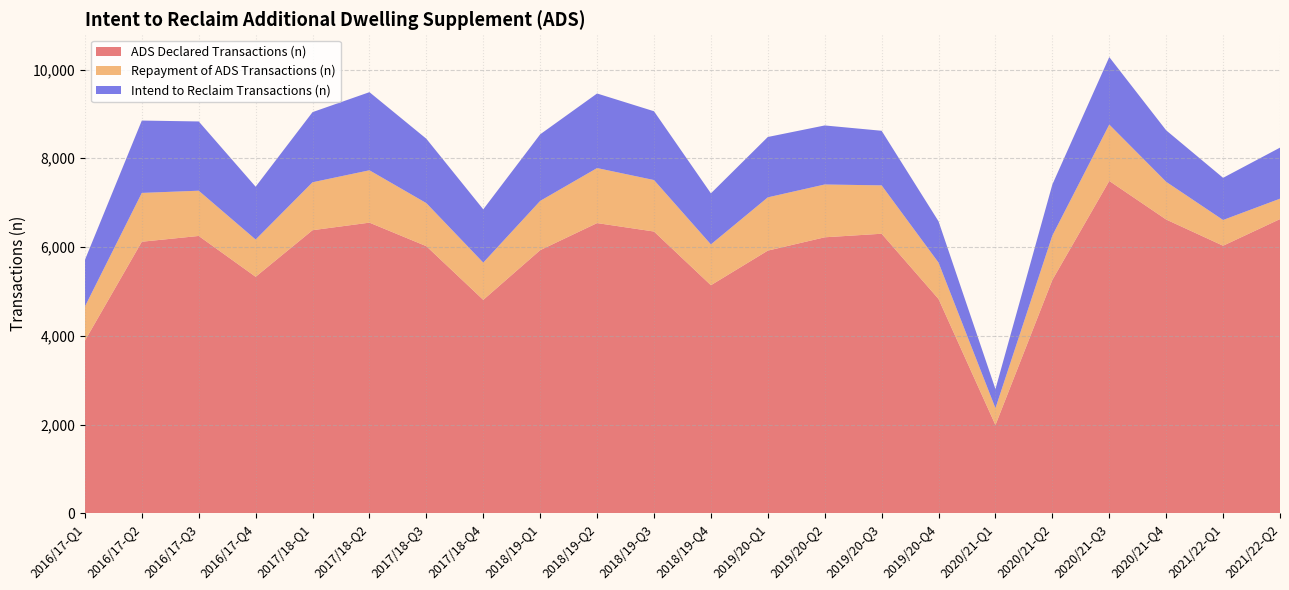

Reading right to left, transcribe all the data shown in this chart.

ADS Declared Transactions (n): 6630	6030	6620	7490	5260	1990	4830	6300	6220	5920	5140	6350	6540	5930	4810	6020	6550	6380	5330	6250	6120	3890
Repayment of ADS Transactions (n): 460	580	850	1270	1000	380	820	1090	1190	1200	920	1160	1240	1110	840	970	1180	1080	840	1020	1100	770
Intend to Reclaim Transactions (n): 1150	950	1160	1520	1150	430	930	1230	1330	1360	1150	1550	1680	1500	1200	1450	1760	1580	1190	1560	1630	1050